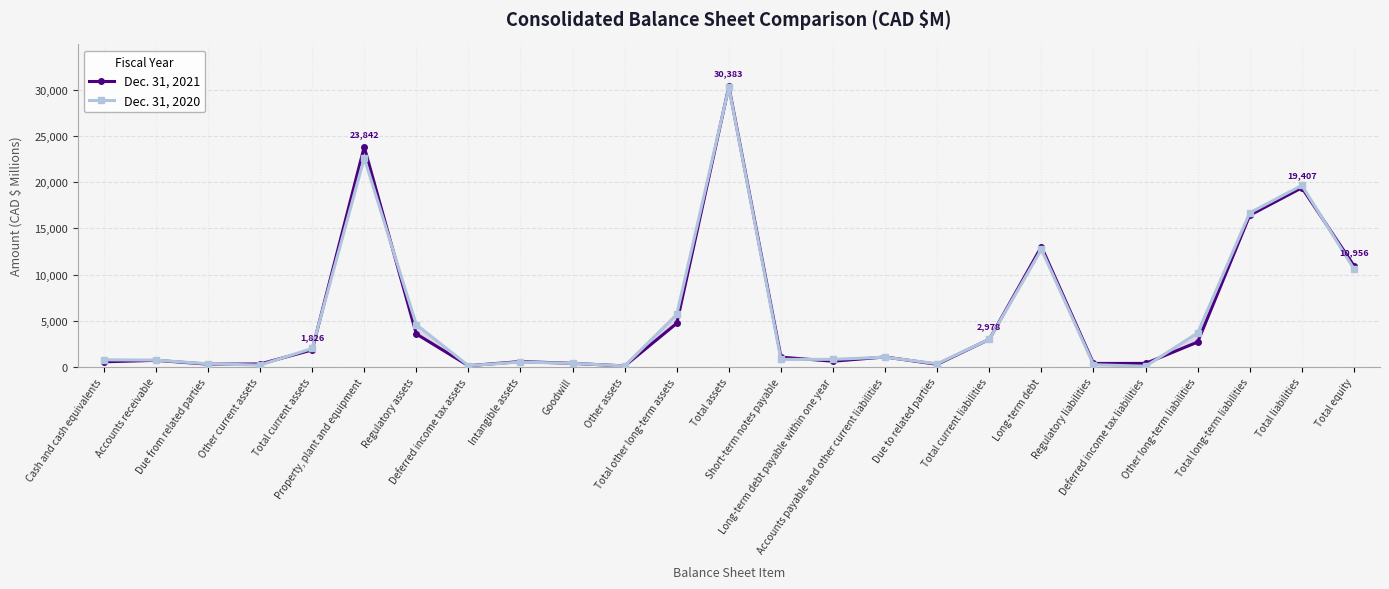

What is the lowest value of the Dec. 31, 2020 series?

56